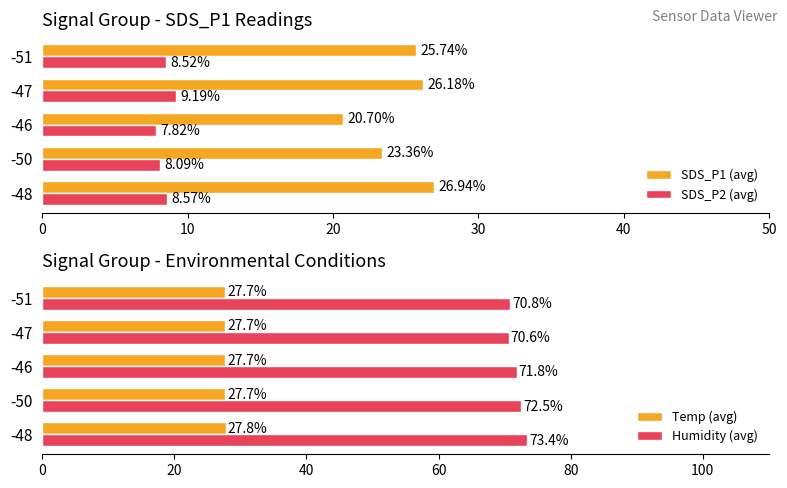

What is the difference between the maximum and minimum values in the SDS_P1 (avg) series?

6.2